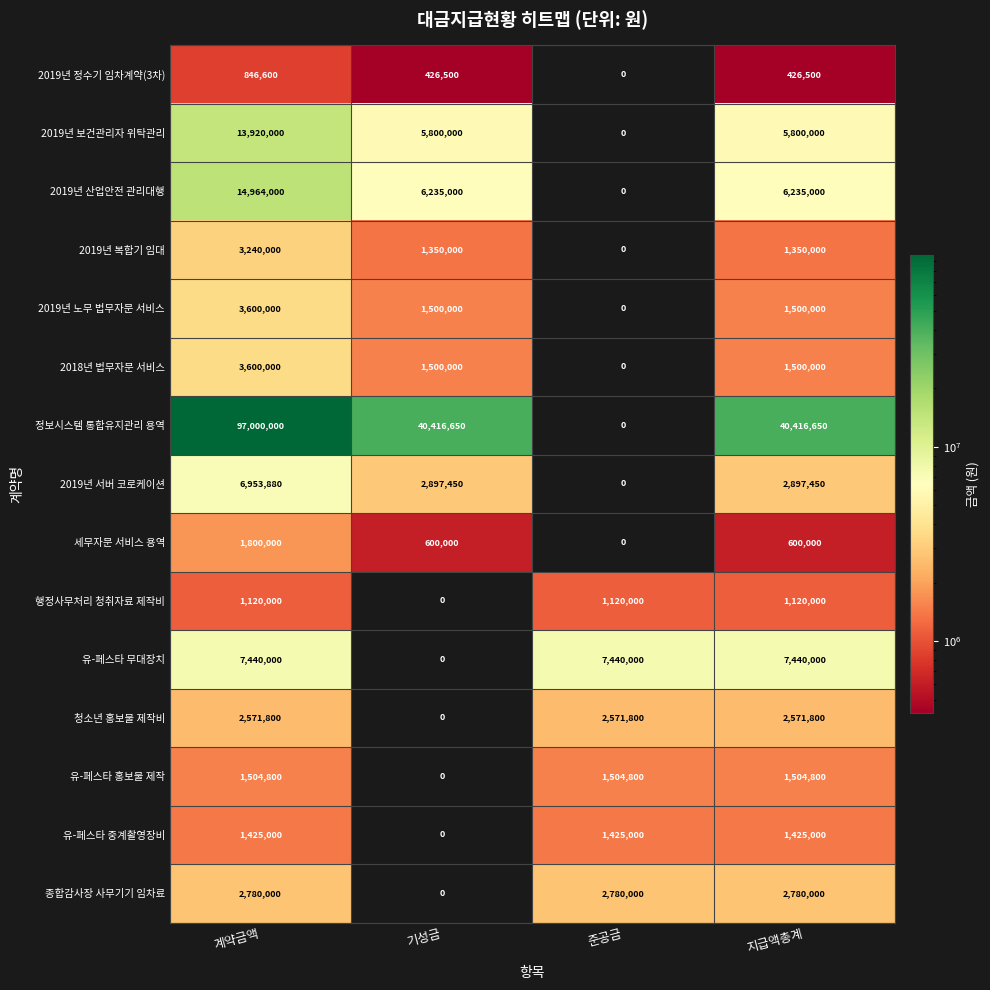

What is the total value across all series at 계약금액?

162766080